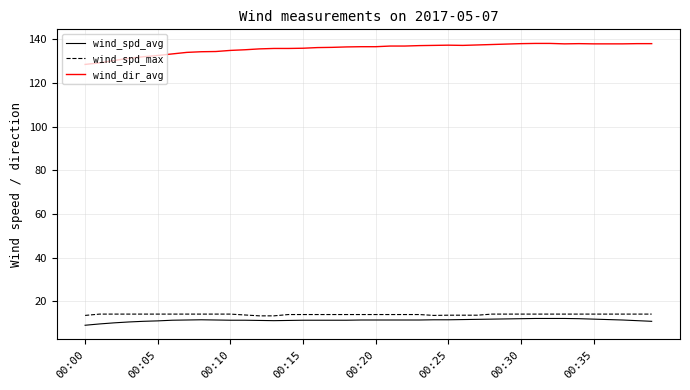

What is the sum of all wind_spd_avg values?

455.9